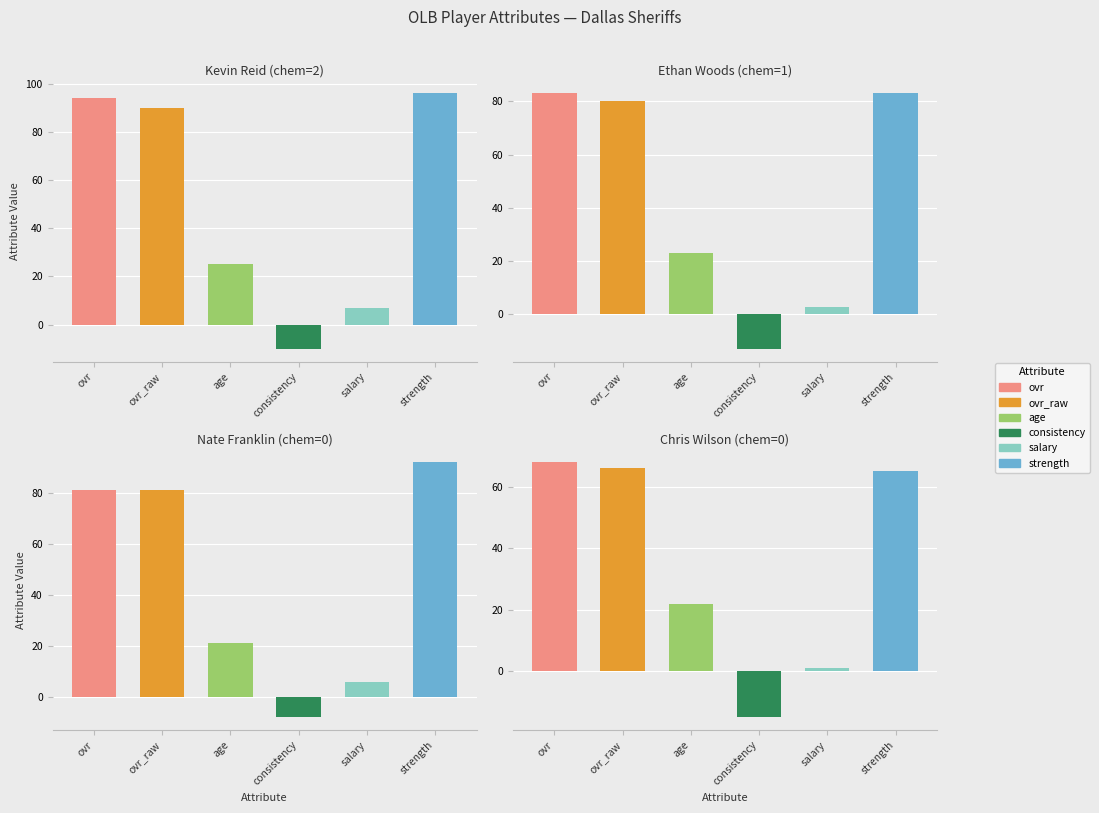

Is the value of ovr_raw at 0 greater than the value of consistency at 2?

Yes